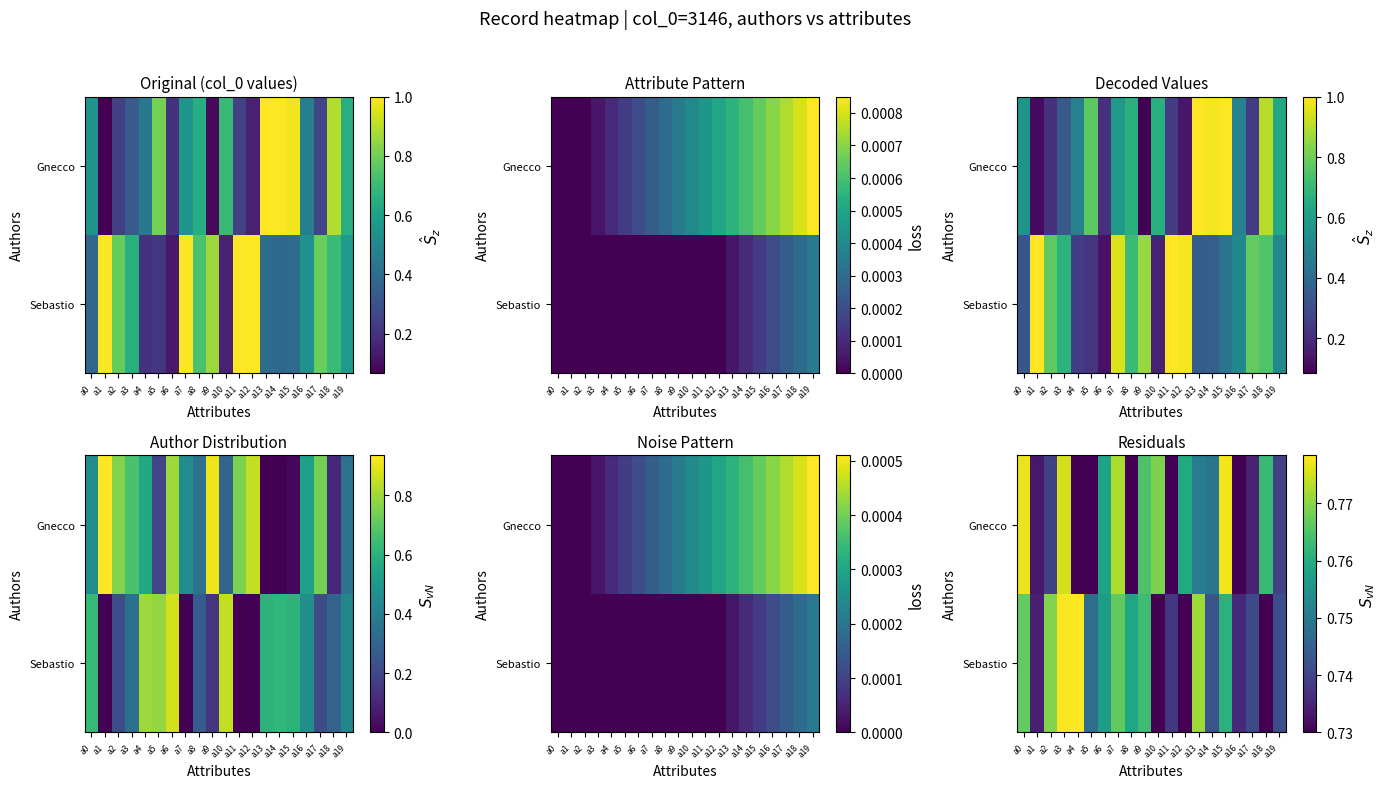

Read the Gnecco value at a7.

0.8